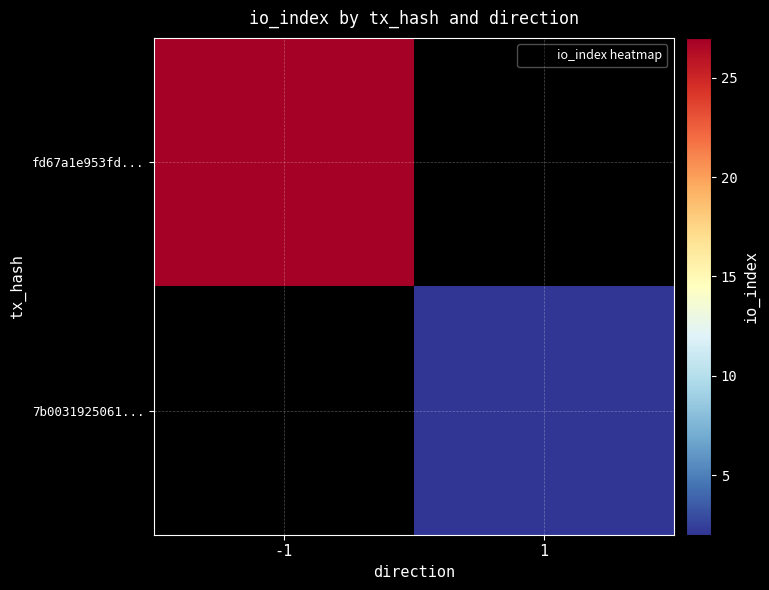

The fd67a1e953fd... series shows 27.0 at -1. True or false?

True